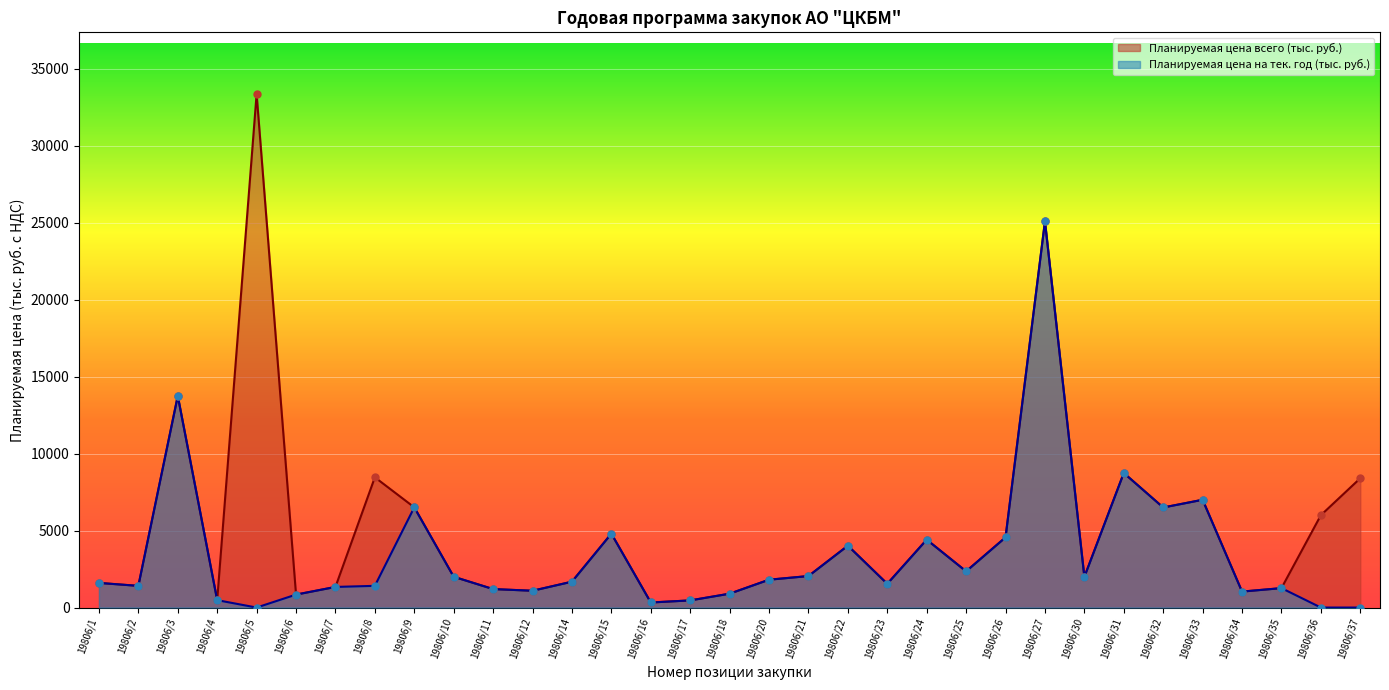

Which series reaches the maximum Y coordinate?

Планируемая цена всего (тыс. руб.)